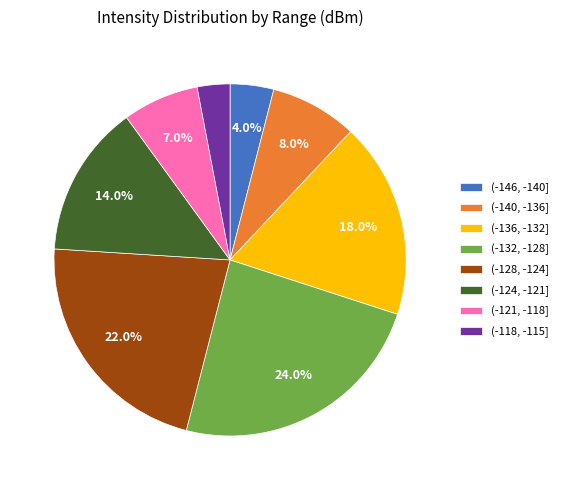

Count the number of slices in the pie.

8